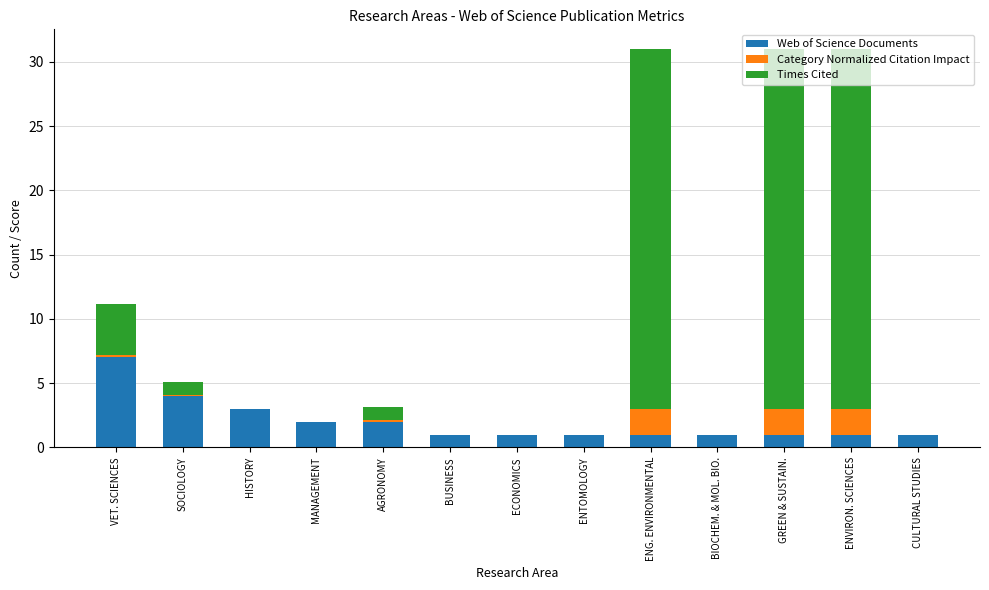

What is the sum of the Web of Science Documents values at GREEN & SUSTAIN. and BIOCHEM. & MOL. BIO.?

2.0